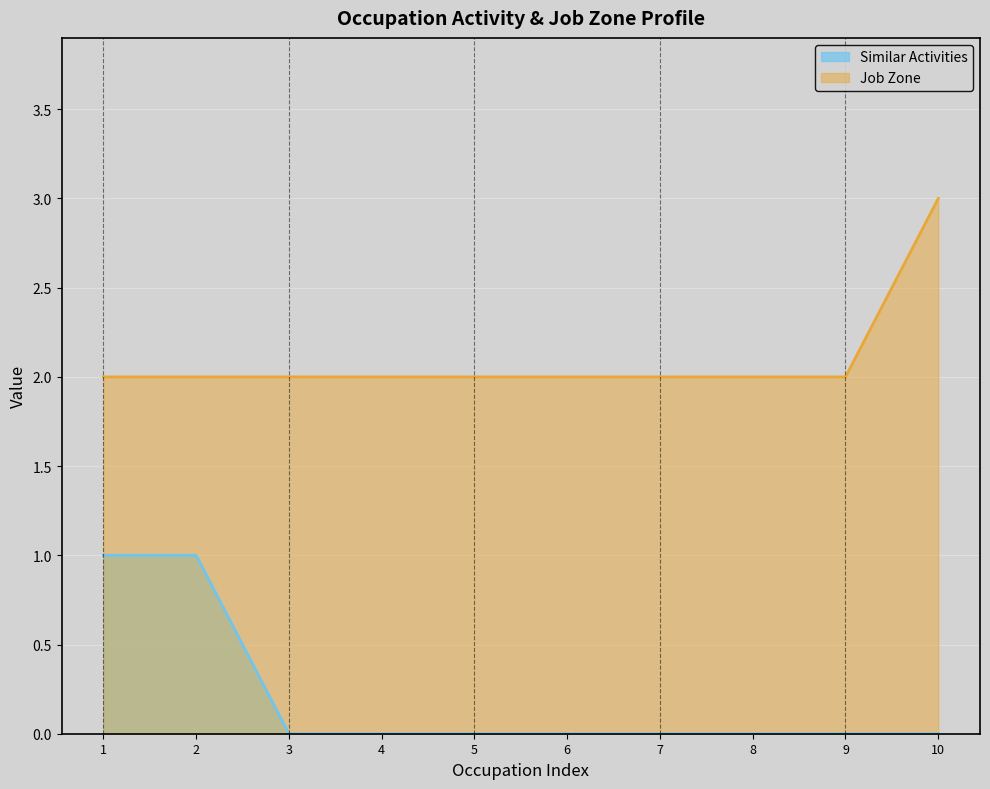

Between 2 and 5, which series saw the biggest shift?

Similar Activities